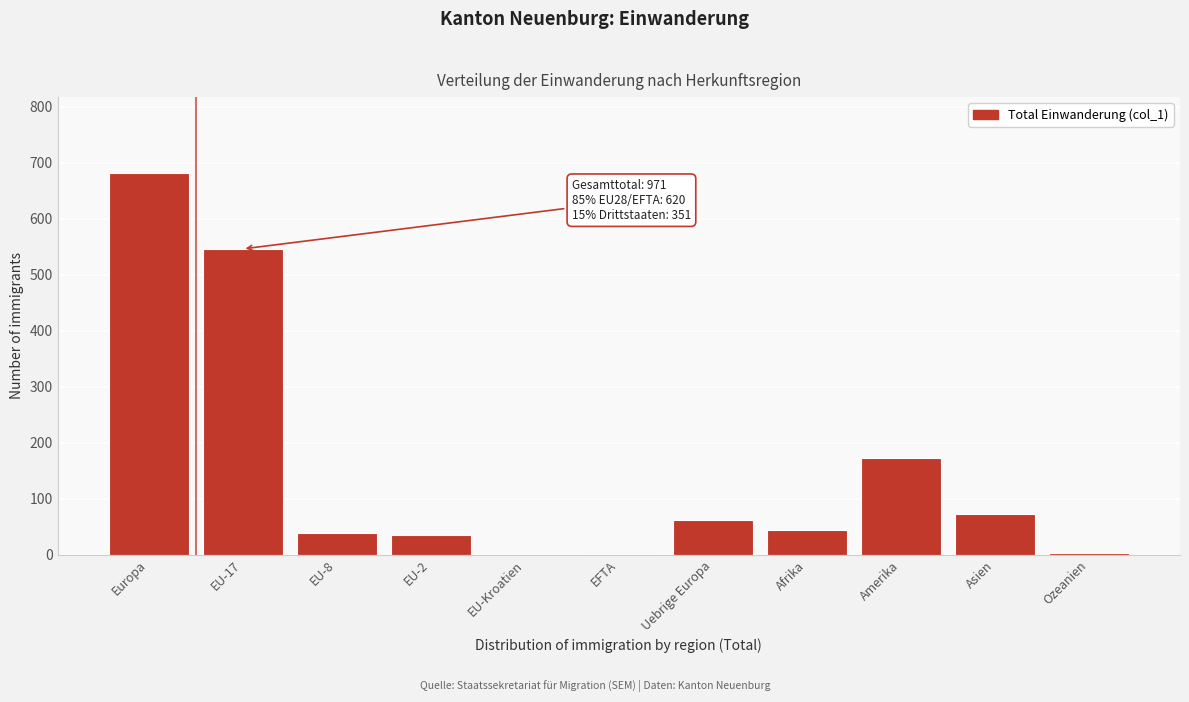

What is the sum of all values?

1652